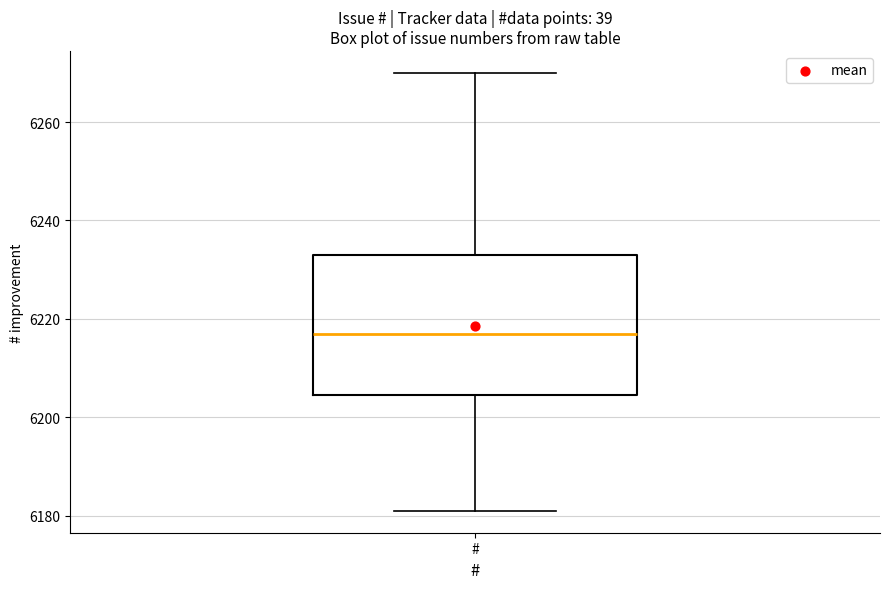

Where does the median line of the box for # sit on the y-axis? The values are not printed on the chart, so give them approximately, as read against the axis.

6218